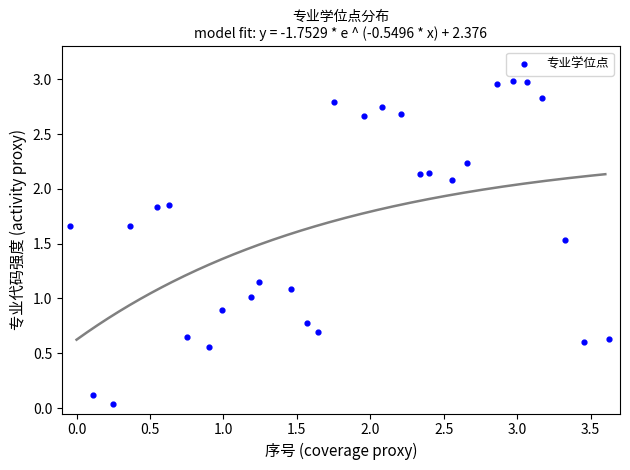

What is the range of X values (max minus min)?

3.7